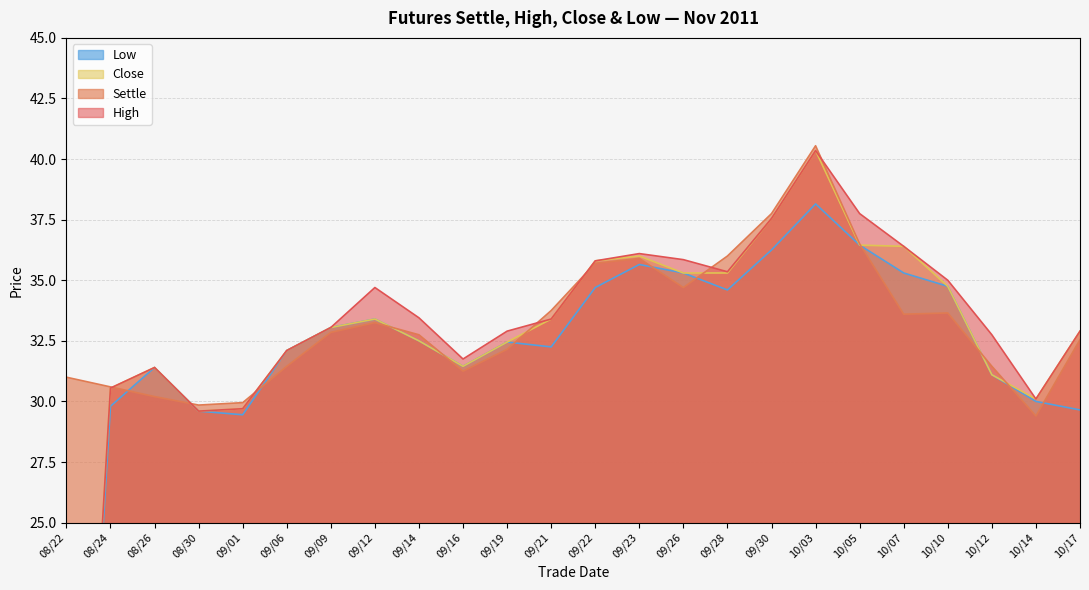

What is the difference between the second highest and second lowest values in the High series?

8.1